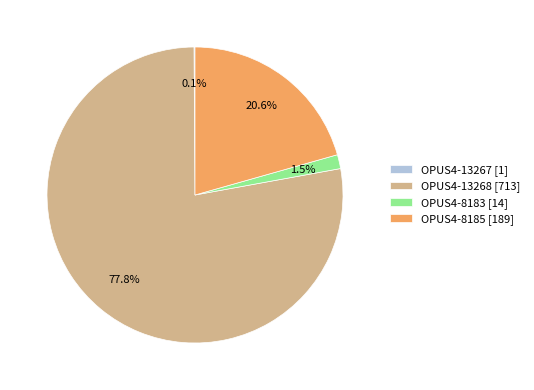

How much of the chart is everything except OPUS4-8183 [14]?

98.5%